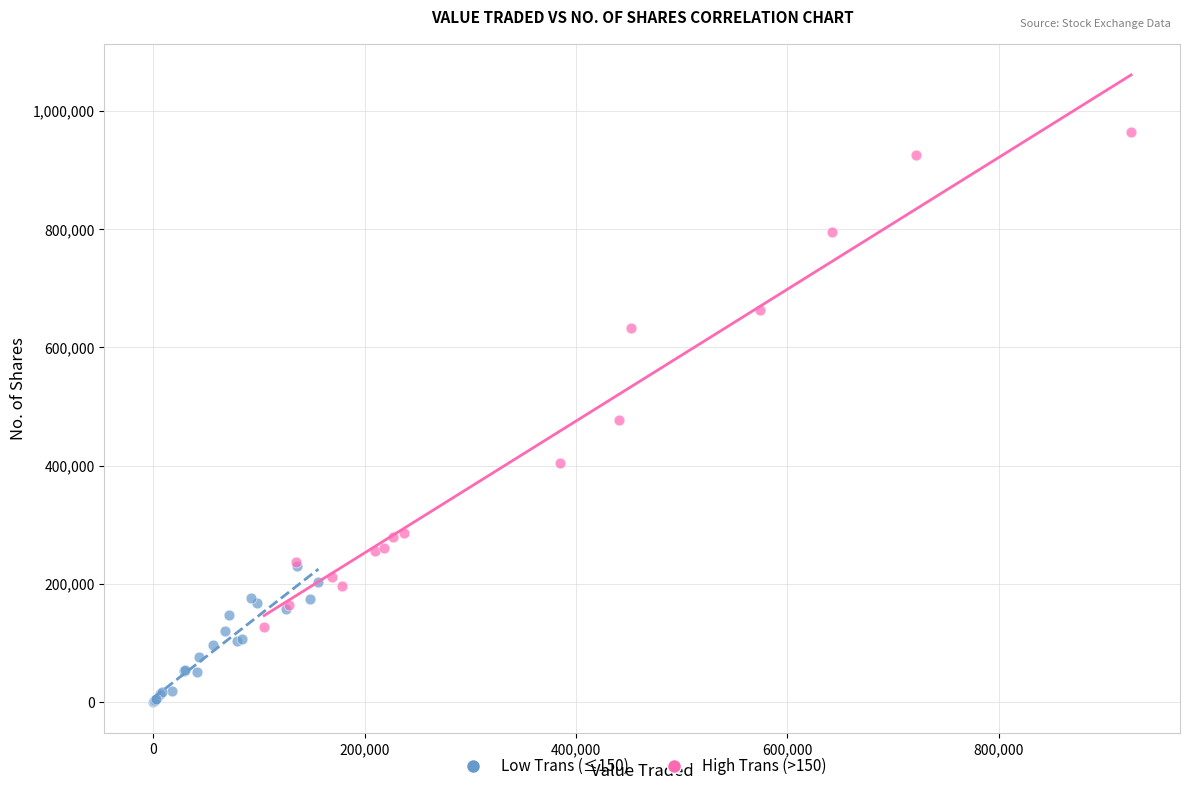

Which series reaches the minimum Y coordinate?

Low Trans (≤150)